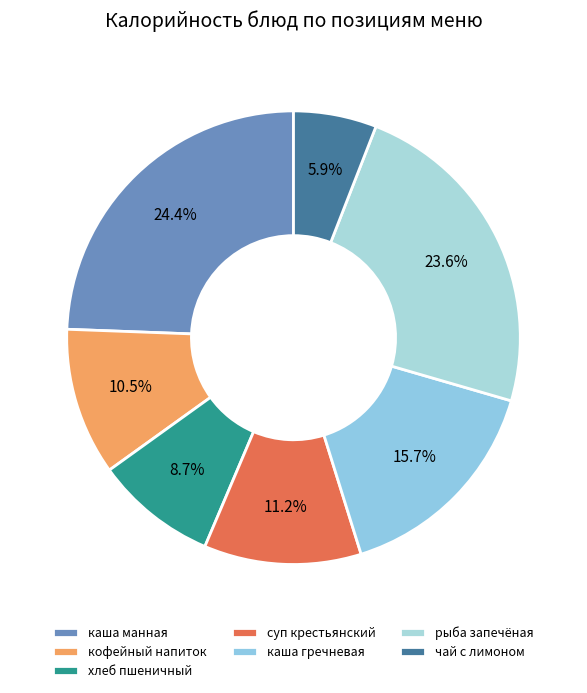

How many segments does this pie chart have?

7